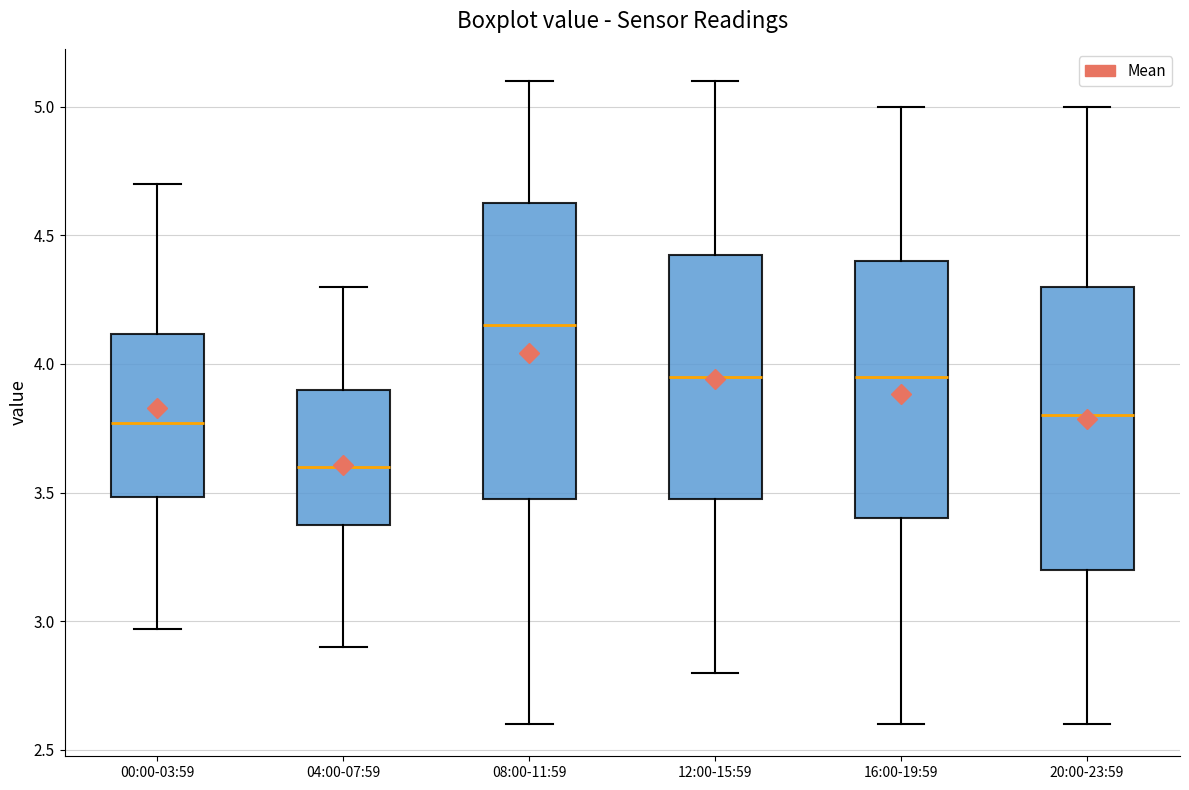

Reading left to right, read every box against the y-axis: the position of its median line, the range the box covers, and the ends of its whiskers. The values are not printed on the chart, so give them approximately, as read against the axis.

00:00-03:59: median 3.75, box 3.50 to 4.10, whiskers 2.95 to 4.70
04:00-07:59: median 3.60, box 3.40 to 3.90, whiskers 2.90 to 4.30
08:00-11:59: median 4.15, box 3.50 to 4.65, whiskers 2.60 to 5.10
12:00-15:59: median 3.95, box 3.50 to 4.45, whiskers 2.80 to 5.10
16:00-19:59: median 3.95, box 3.40 to 4.40, whiskers 2.60 to 5.00
20:00-23:59: median 3.80, box 3.20 to 4.30, whiskers 2.60 to 5.00